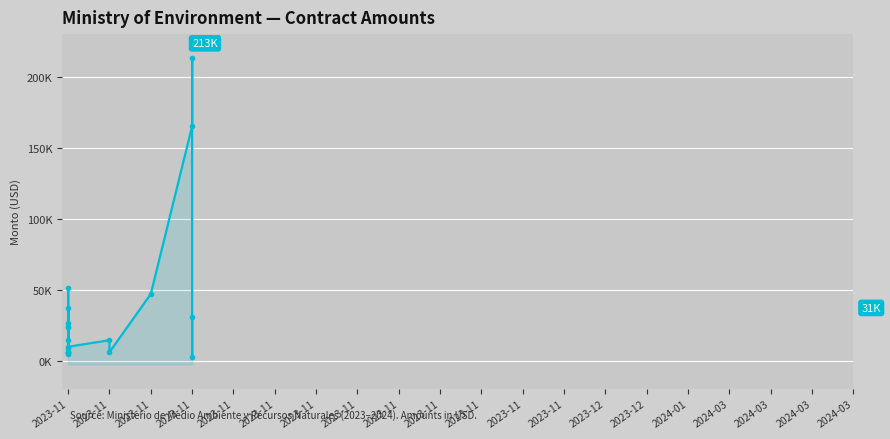

The value at 2023-11 is 6038.0. True or false?

True